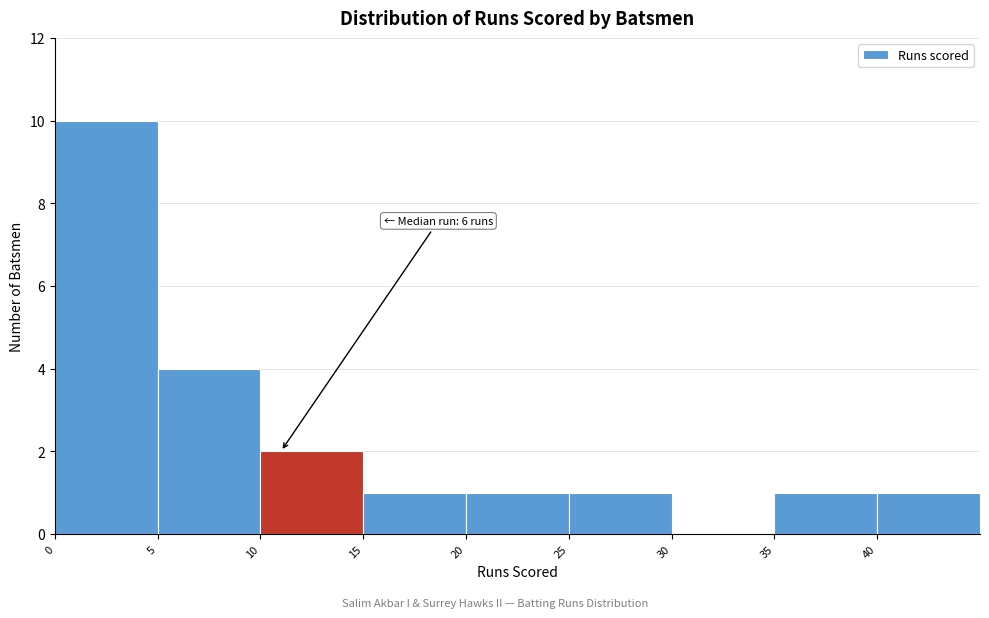

Over which range of the x-axis is the bar tallest?

0 to 5